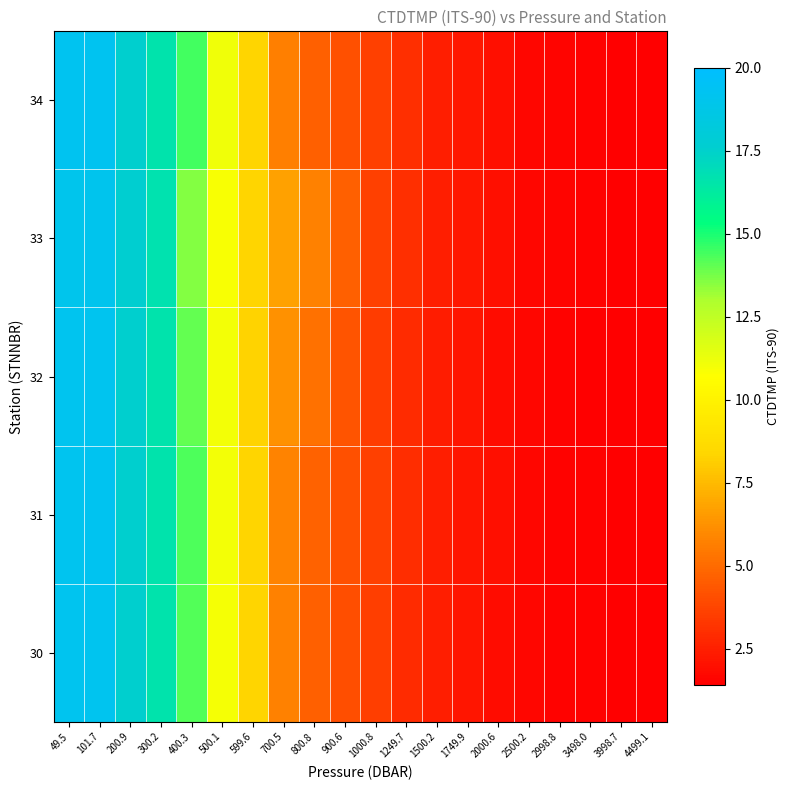

Rank the series at 101.7 from highest to lowest value.

34, 31, 30, 32, 33